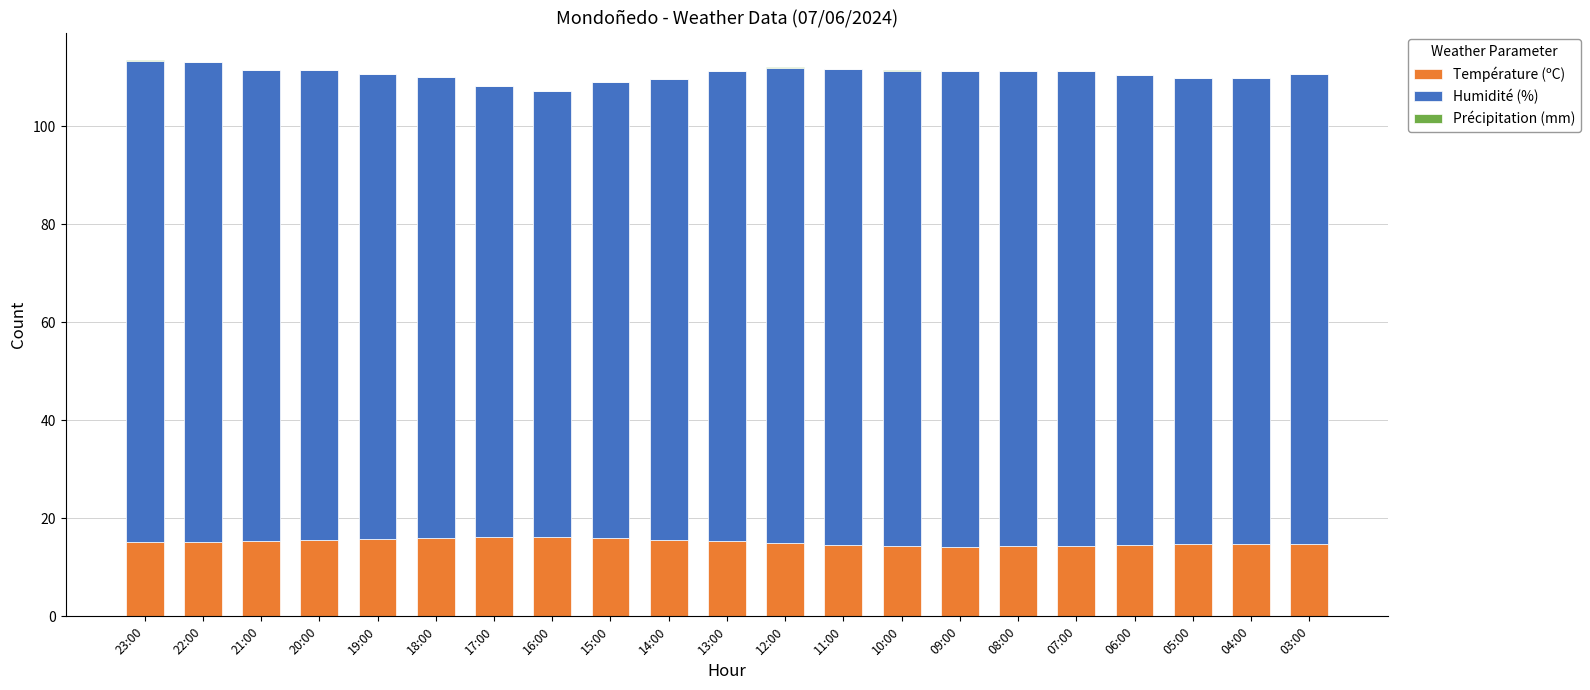

The value of Température (ºC) at 11:00 is 25.9. True or false?

False